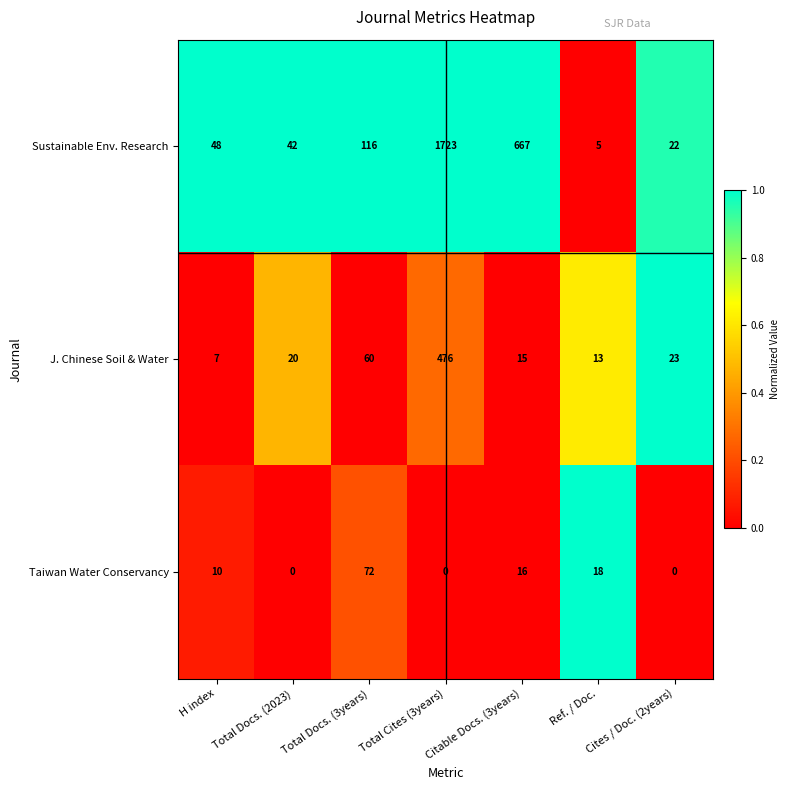

What is the total value across all series at Cites / Doc. (2years)?

45